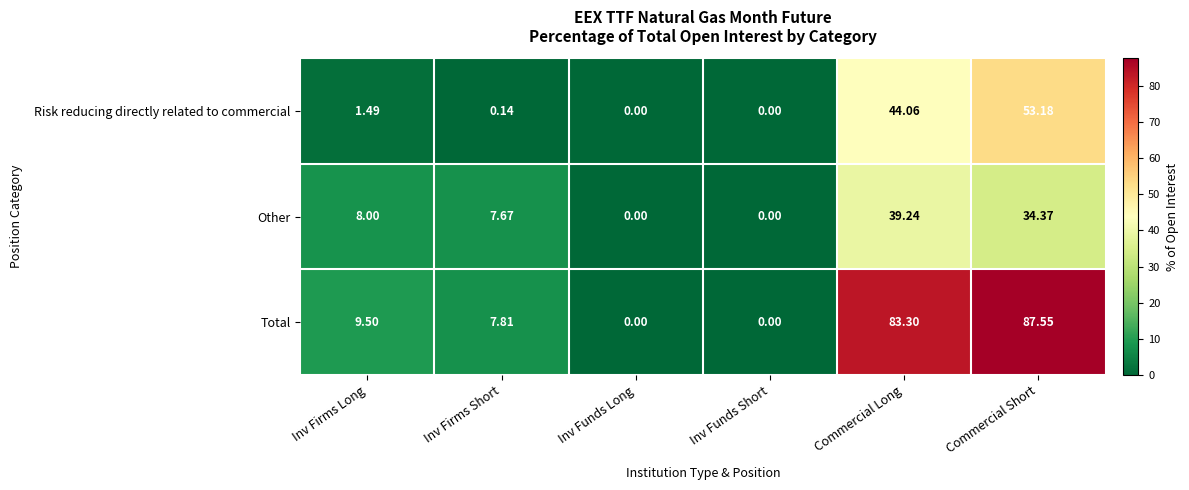

Is the value of Other at Inv Firms Short greater than the value of Risk reducing directly related to commercial at Commercial Long?

No